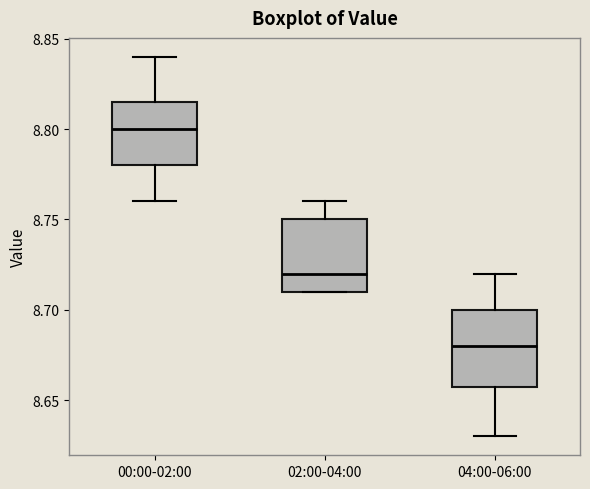

Which box's median line is the highest?

00:00-02:00